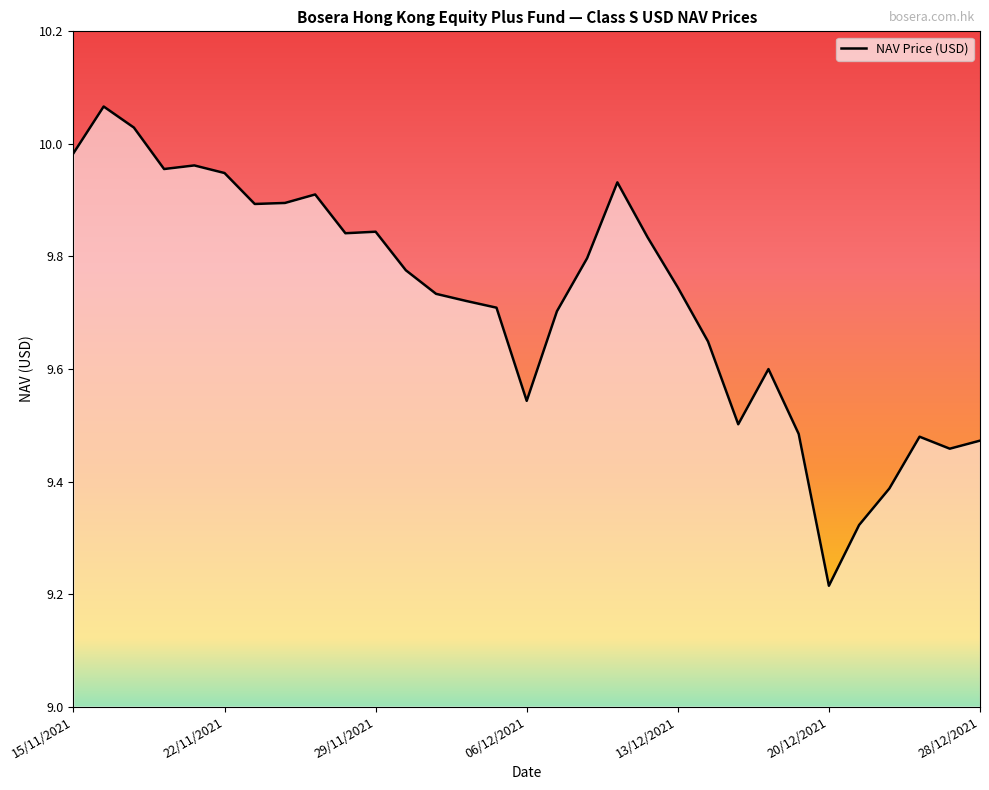

What is the difference between the maximum and minimum values?

0.9